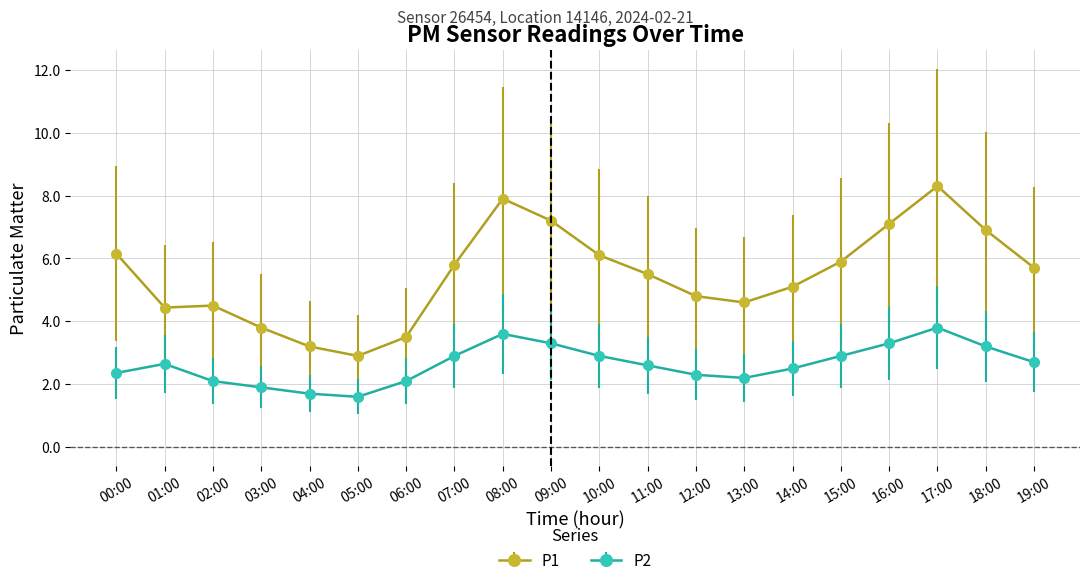

True or false: P2 has a value of 2.3 at 12:00.

True